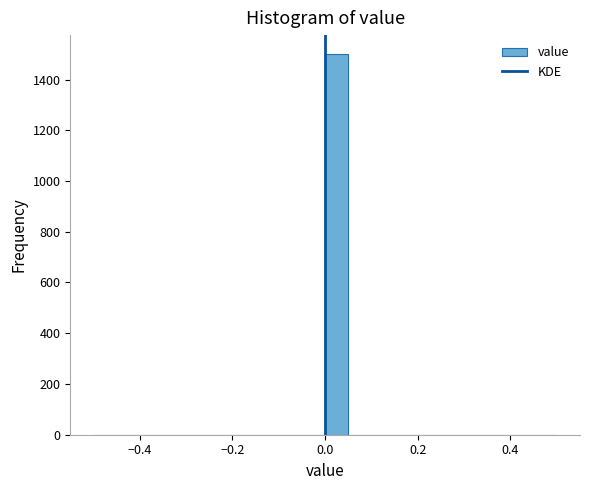

Read against the x-axis, roughly where is the centre of the tallest bar?

0.02